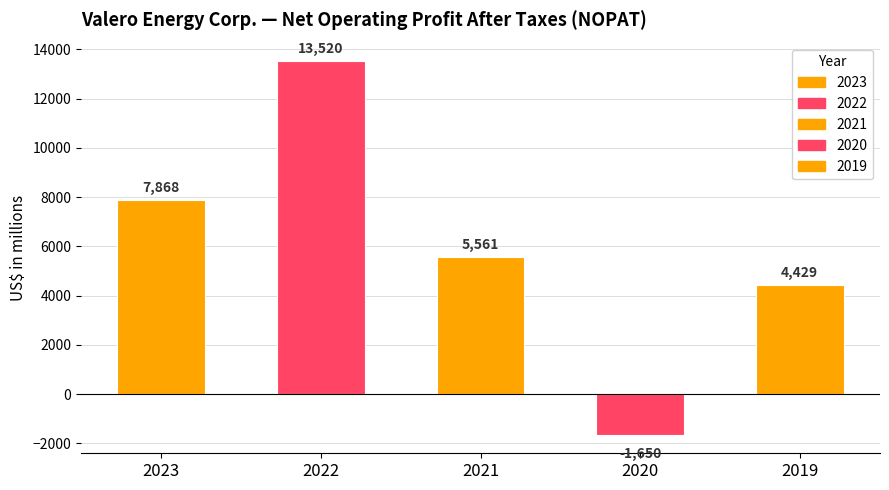

Is the value of 2023 at 4 greater than the value of 2020 at 11?

No